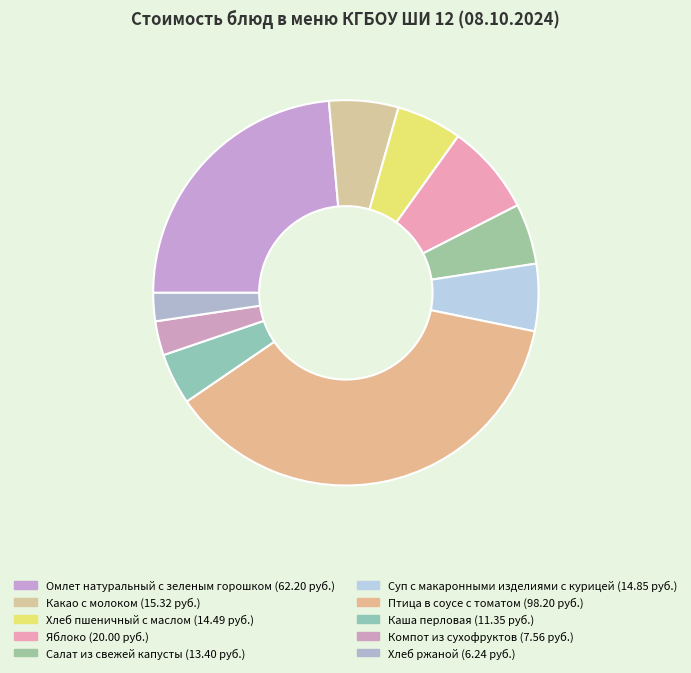

How many segments does this pie chart have?

10